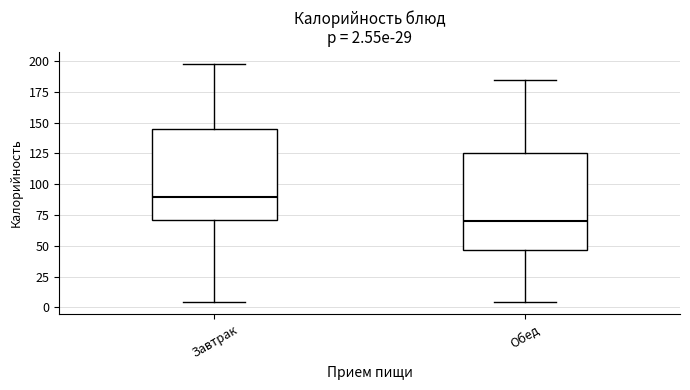

Which box's median line is the lowest?

Обед